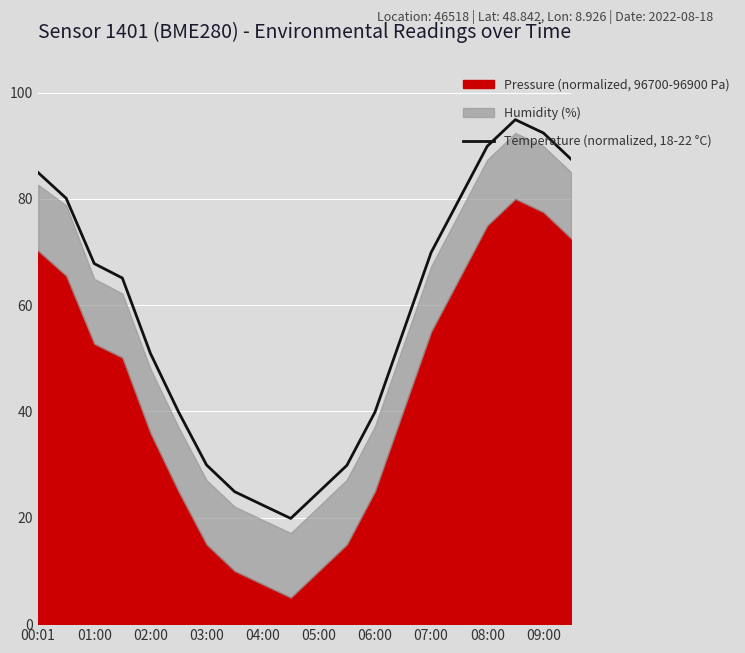

True or false: Temperature (normalized, 18-22 °C) has a value of 39.9 at 06:00.

True